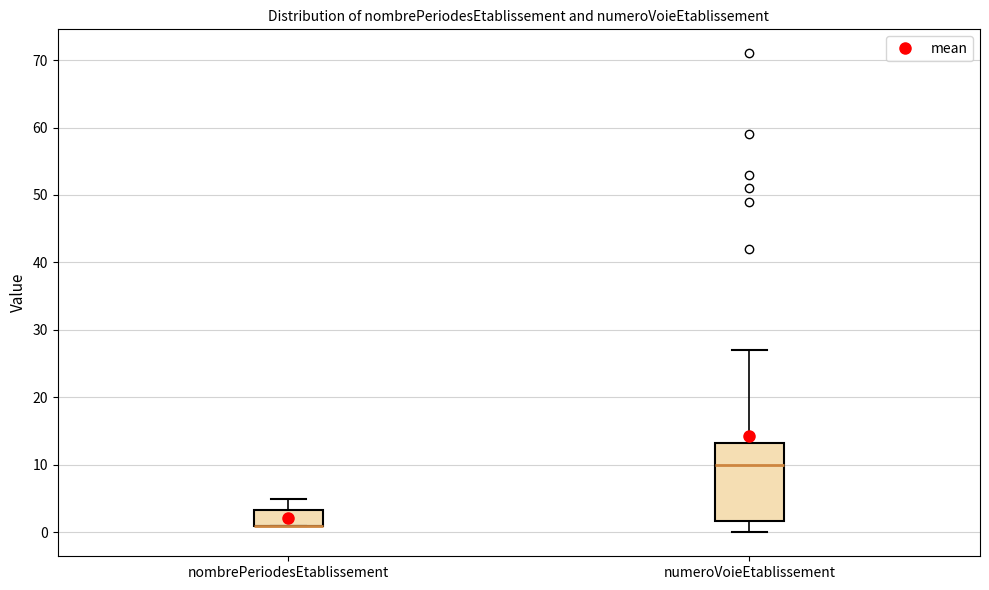

Reading left to right, transcribe this box plot: for each box, give where its median line is, the range the box spans, and where its two whiskers end, as read against the y-axis. The values are not printed on the chart, so give them approximately, as read against the axis.

nombrePeriodesEtablissement: median 1 (drawn on the box's lower edge), box 1 to 3, whiskers 1 to 5
numeroVoieEtablissement: median 10, box 2 to 13, whiskers 0 to 27